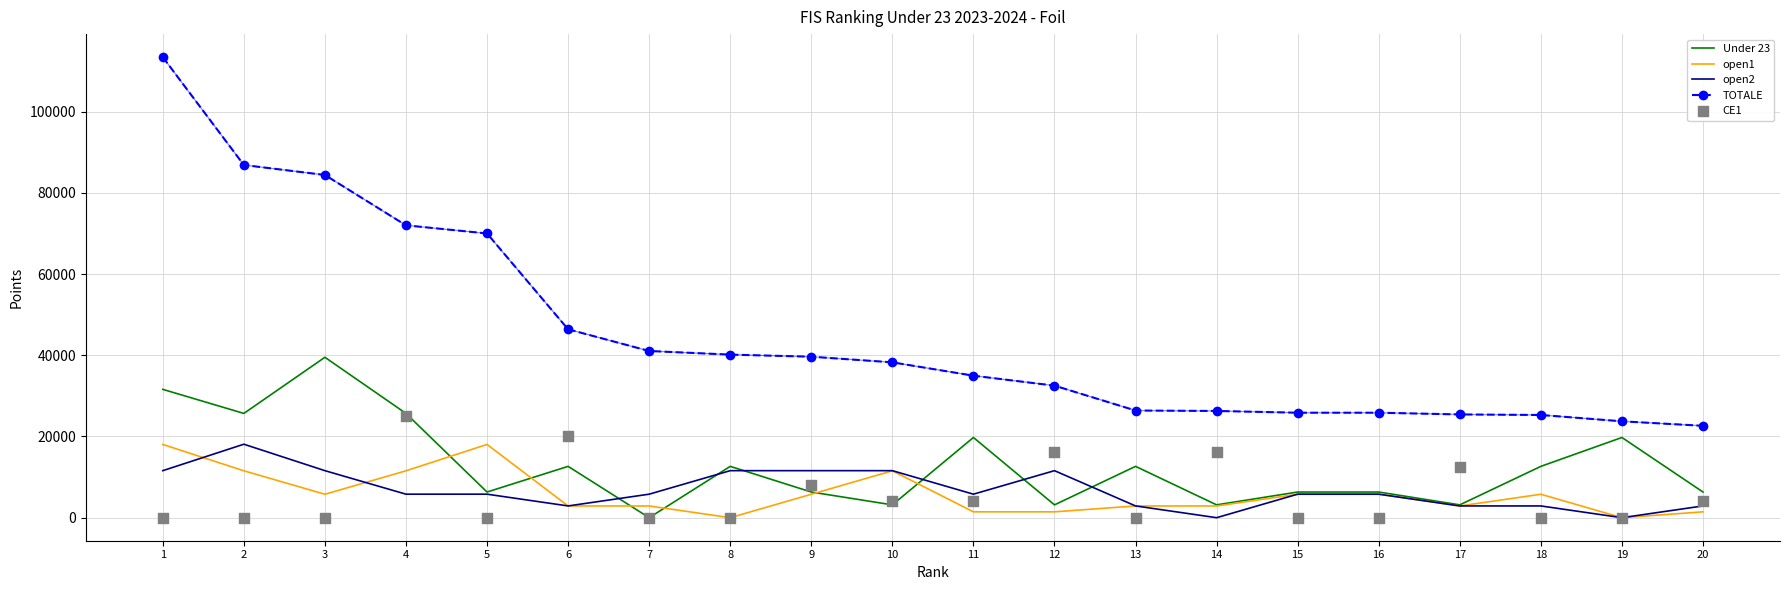

Which series has the largest total across all categories?

TOTALE